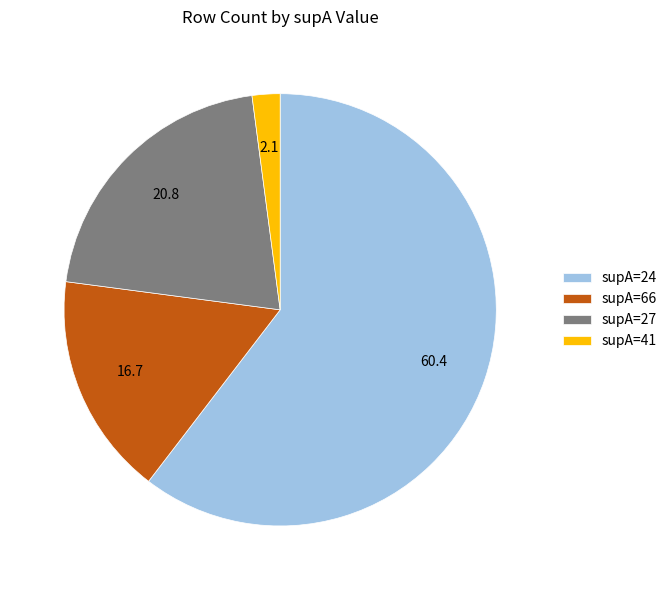

Is supA=66 the majority of the pie?

No